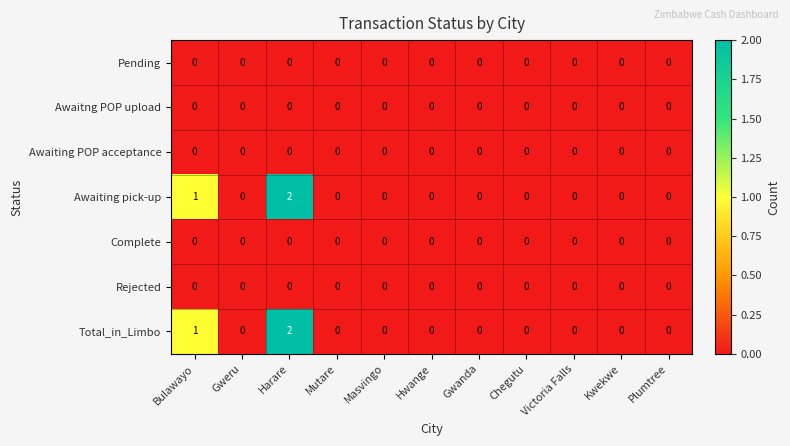

Which category has the highest value in the Total_in_Limbo series?

Harare